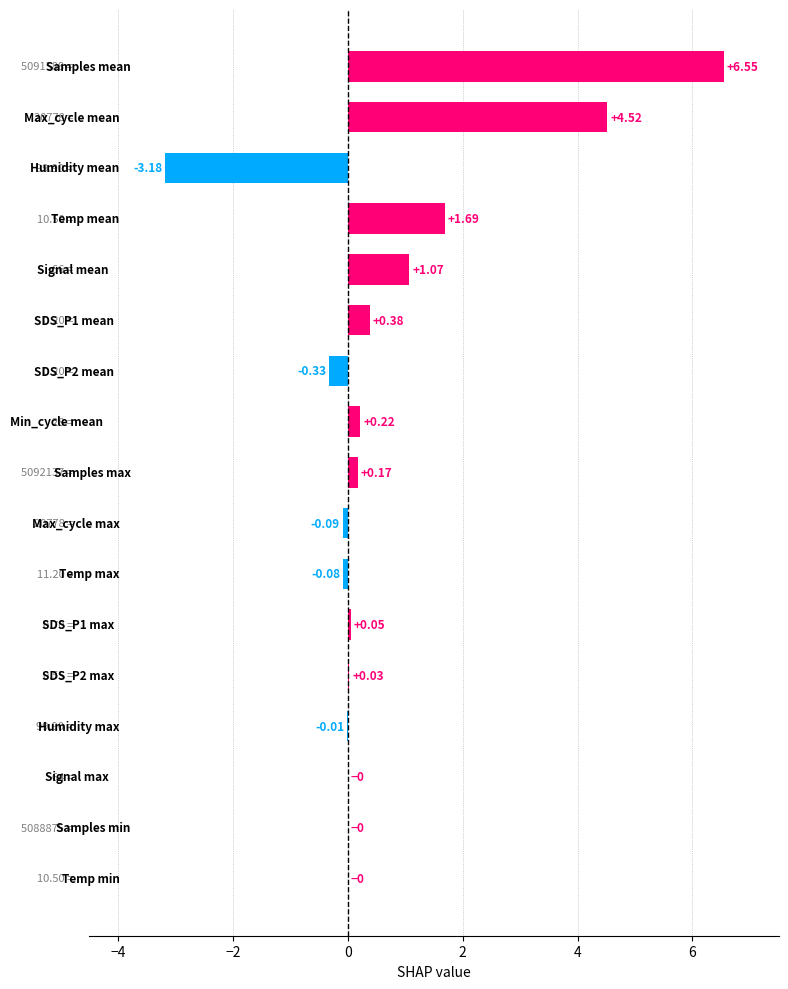

What is the sum of all values?

11.0